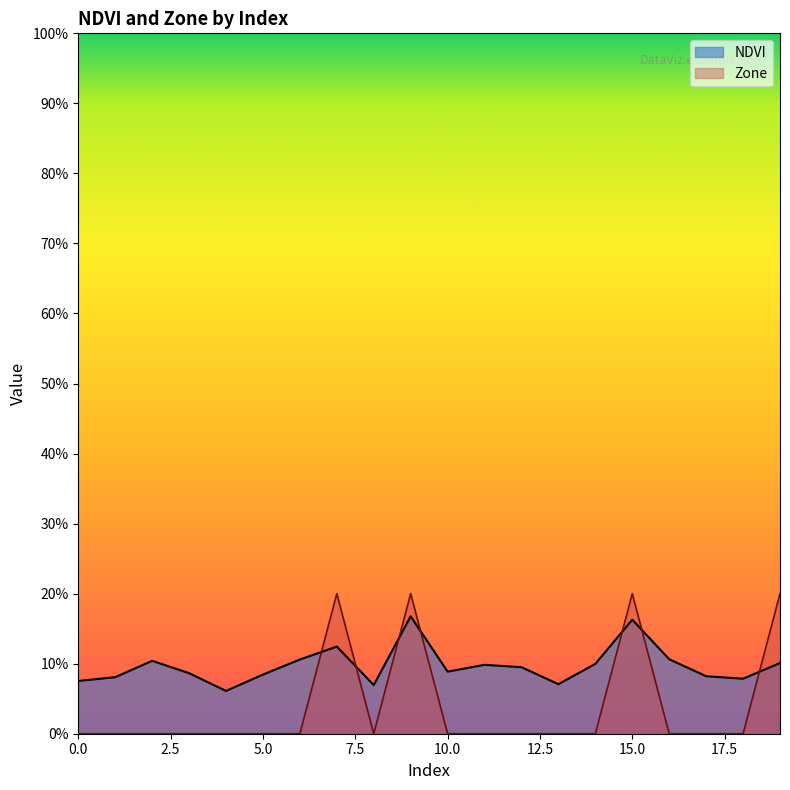

What is the maximum value for Zone?

0.2